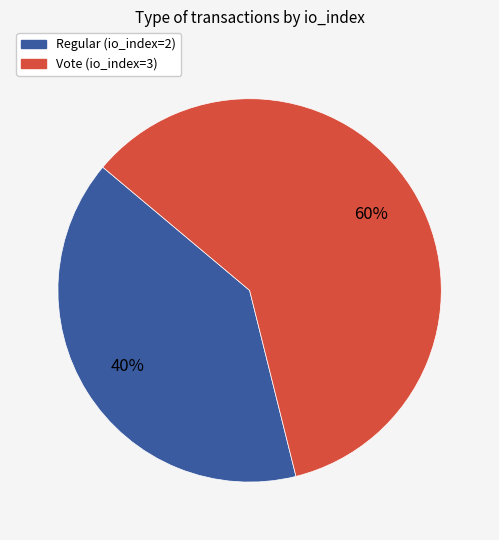

Rank the categories by value from highest to lowest.

Vote (io_index=3), Regular (io_index=2)